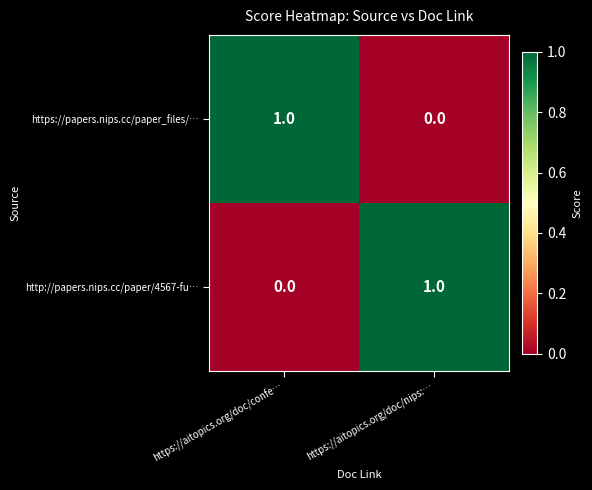

Which category has the highest value in the http://papers.nips.cc/paper/4567-fu… series?

https://aitopics.org/doc/nips:…